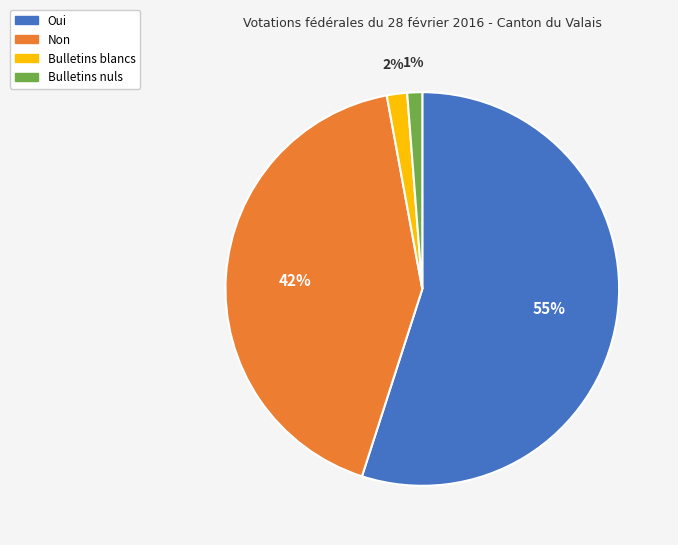

True or false: Bulletins nuls accounts for 11% of the total.

False